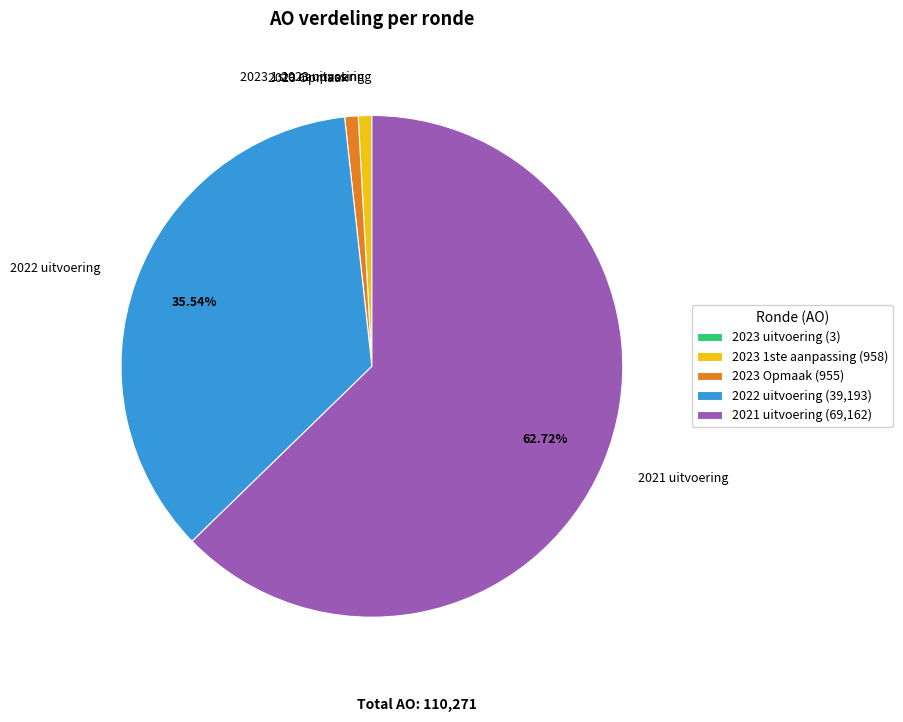

True or false: 2021 uitvoering accounts for 63% of the total.

True